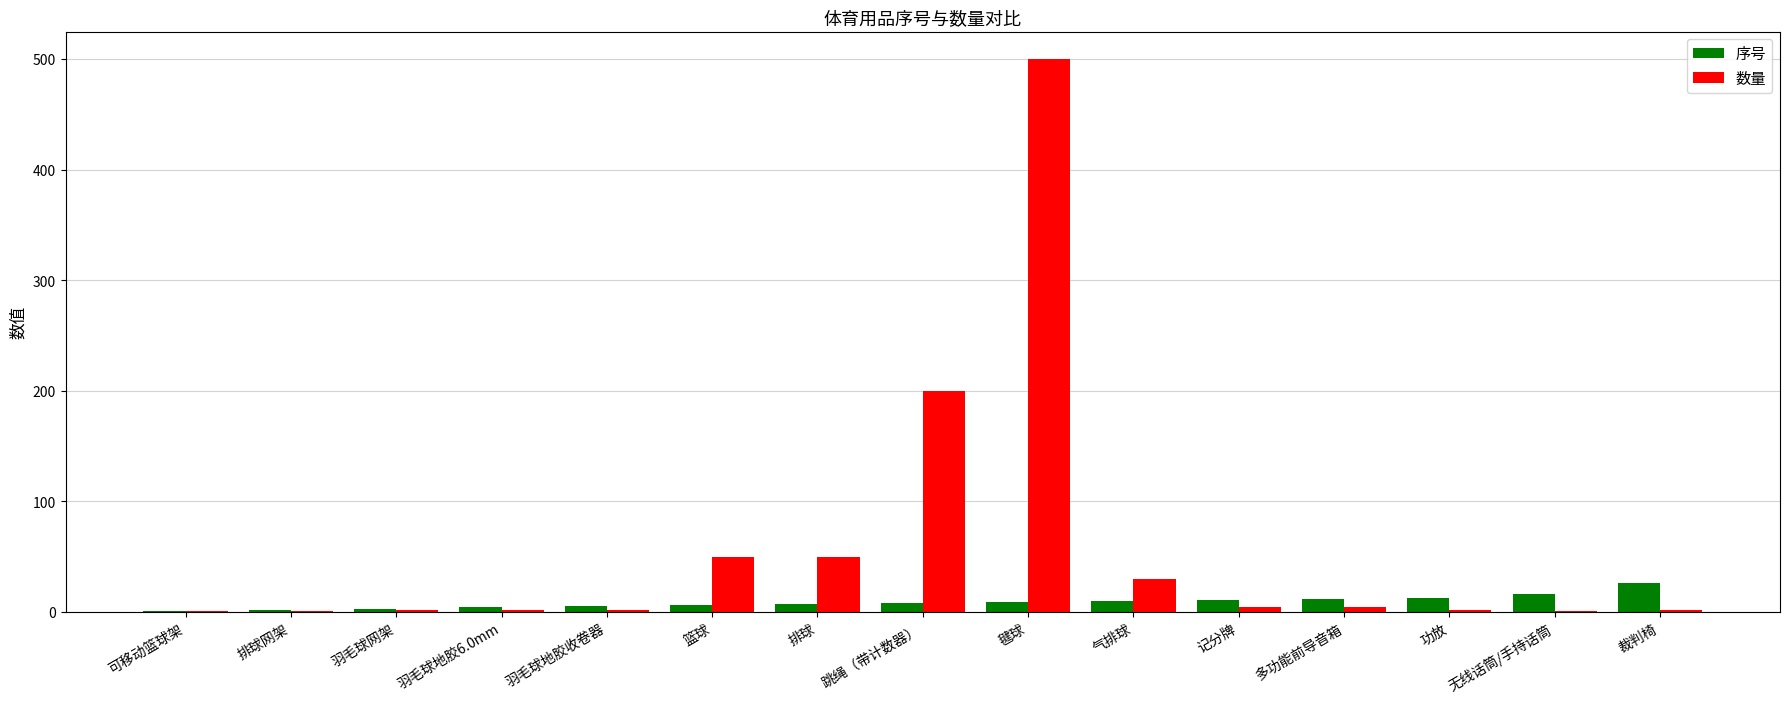

What is the difference between the 数量 values at 毽球 and 多功能前导音箱?

496